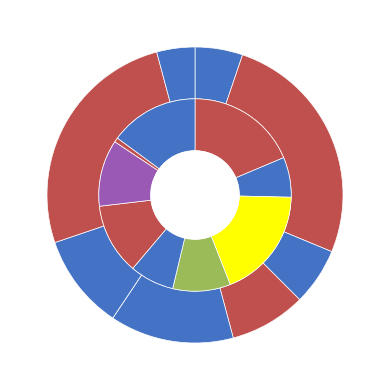

At 7, list the series in order from largest to smallest.

Score 1, Score 2